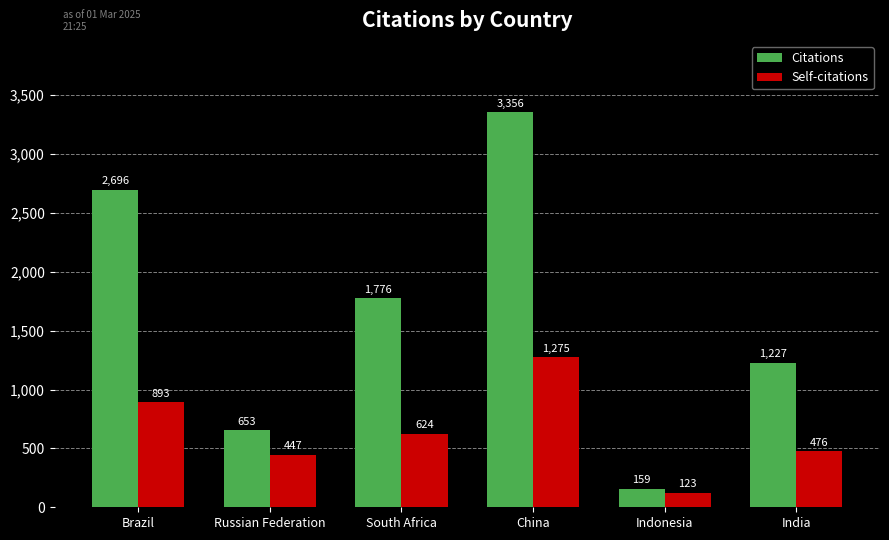

List the labels in order of Self-citations value, largest first.

China, Brazil, South Africa, India, Russian Federation, Indonesia